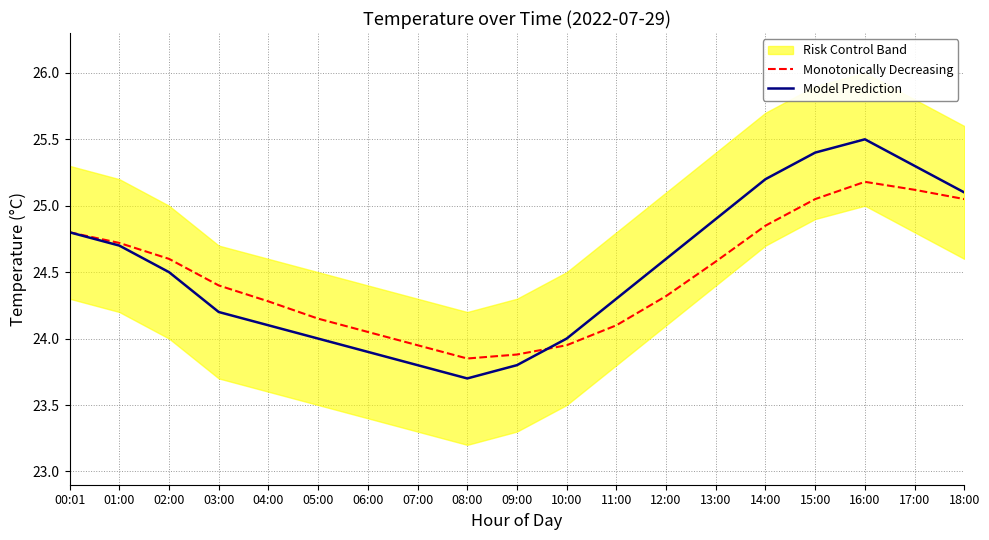

What position from the right is 14:00?

5